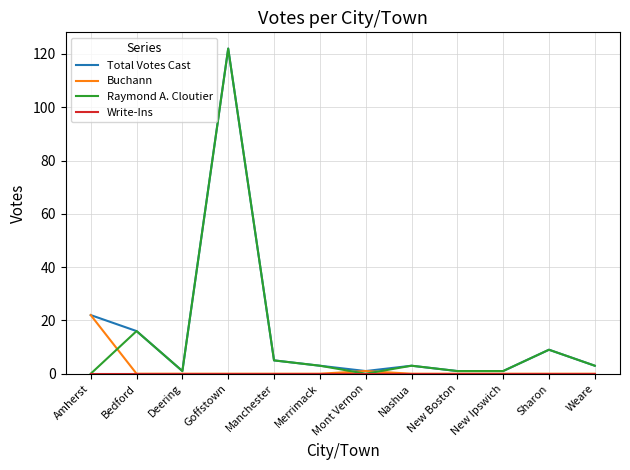

What is the difference between the highest and lowest values at Weare?

3